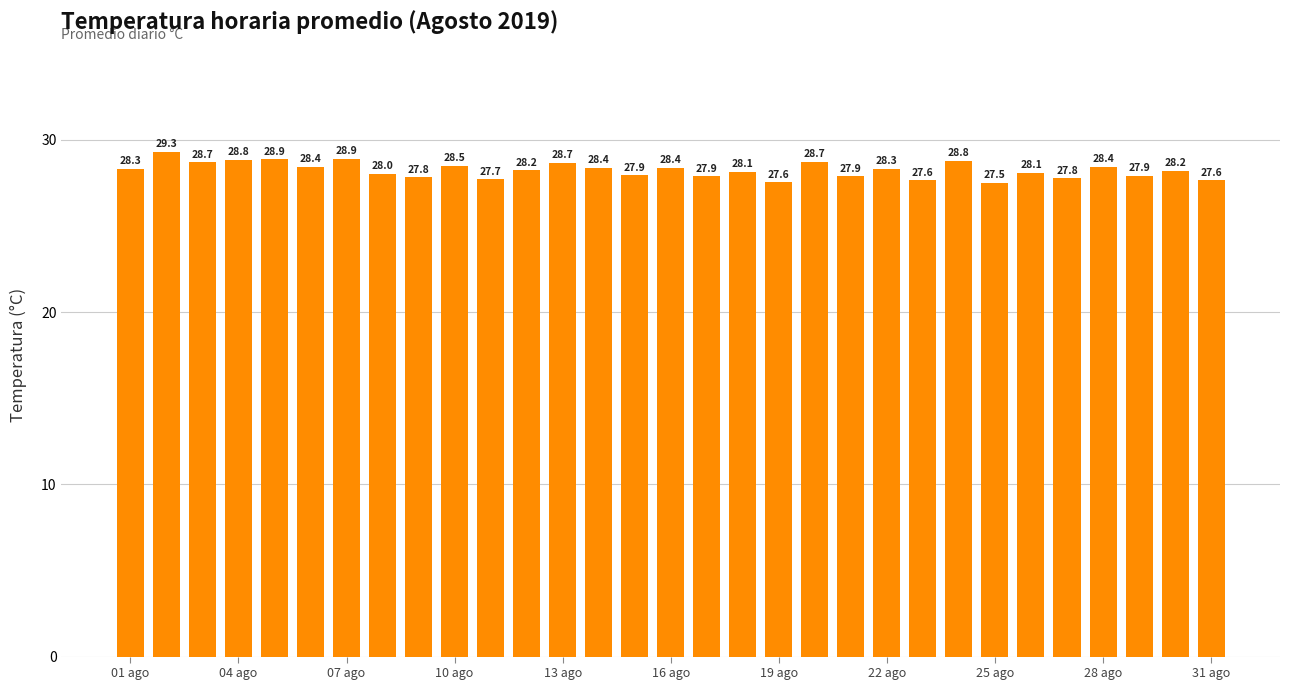

What is the value of the 4th bar from the left?

28.8